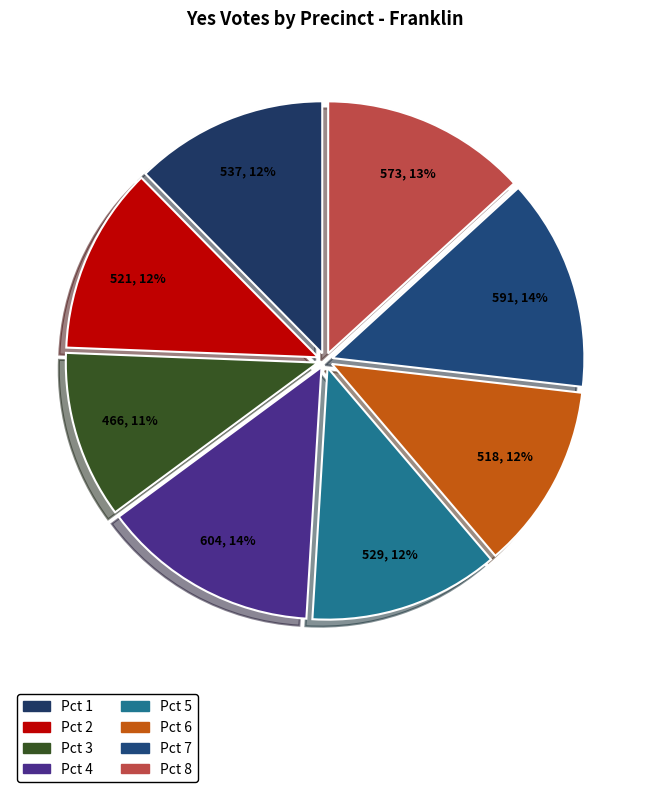

What percentage is the Pct 8 slice, to the nearest percent?

13%